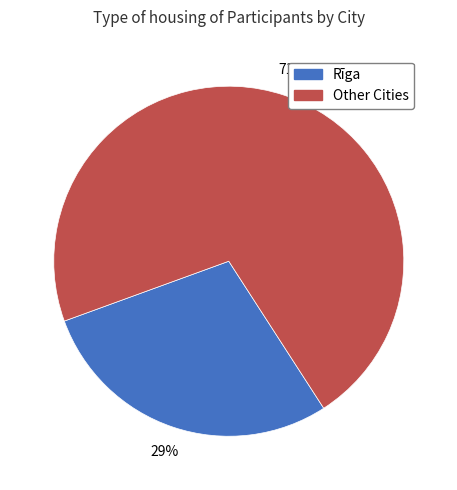

How many slices are in this pie chart?

2